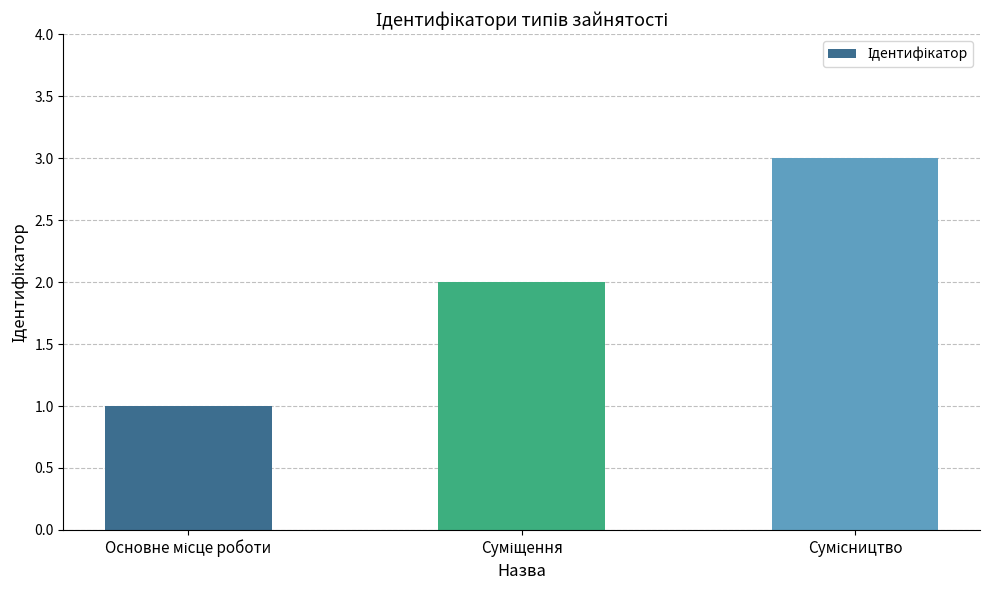

What is the average value?

2